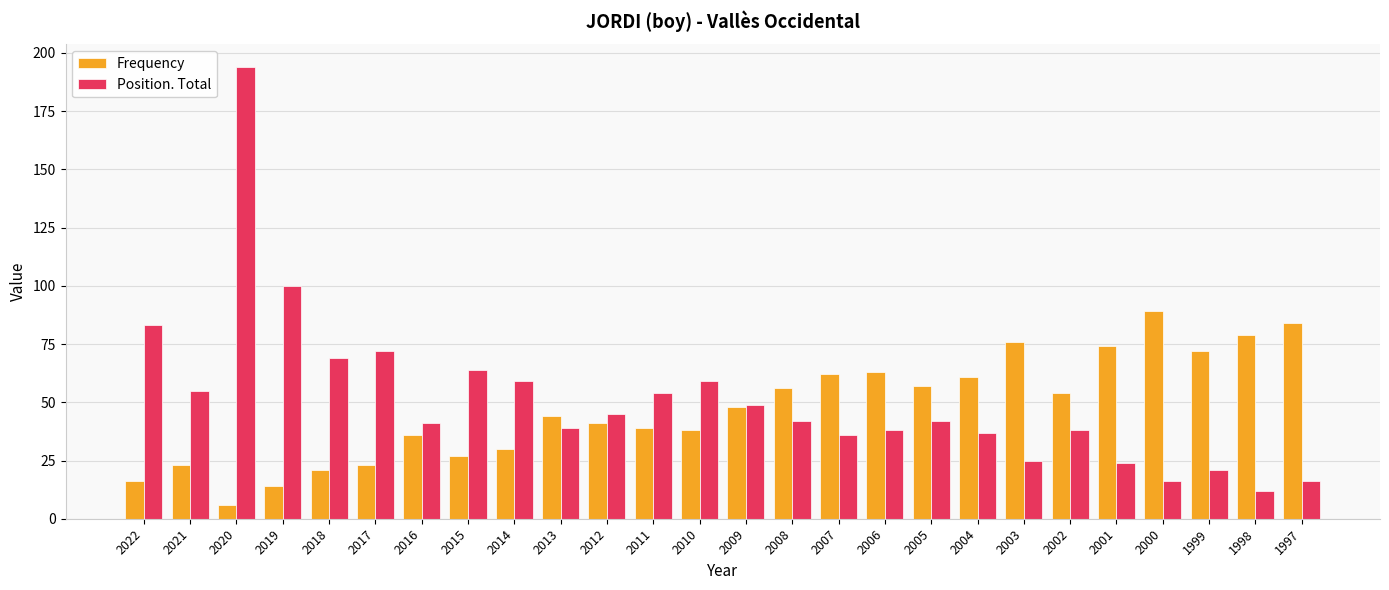

Is the value of Position. Total at 2006 greater than the value of Frequency at 2017?

Yes